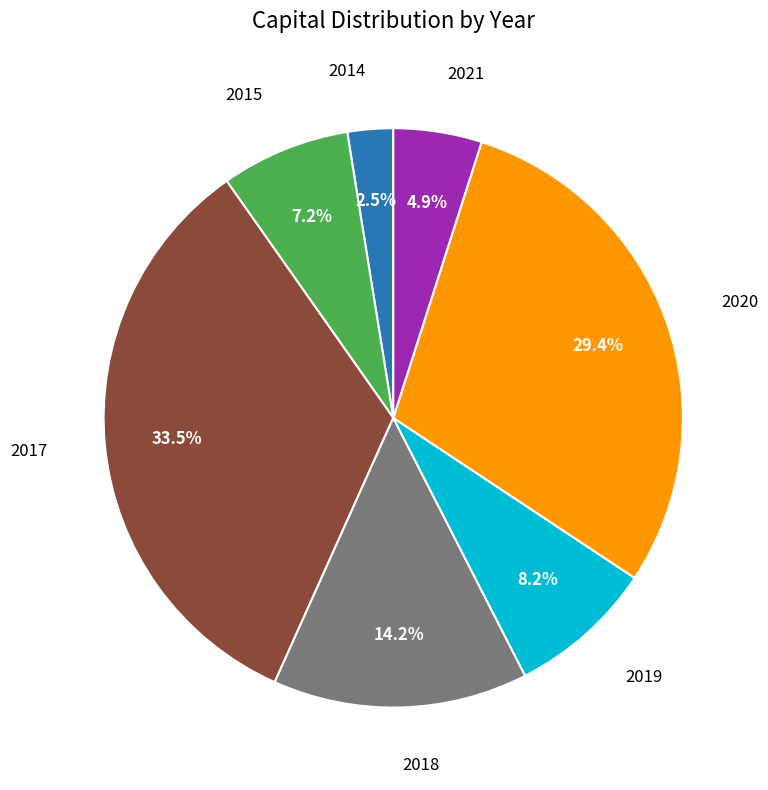

Does 2018 represent more than half of the total?

No